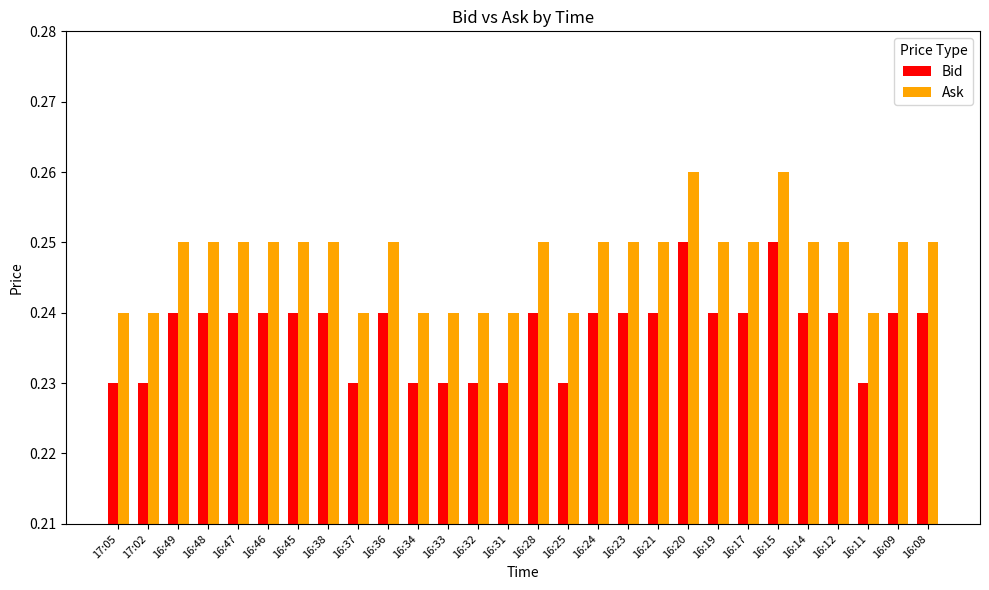

The Ask series shows 0.4 at 16:34. True or false?

False